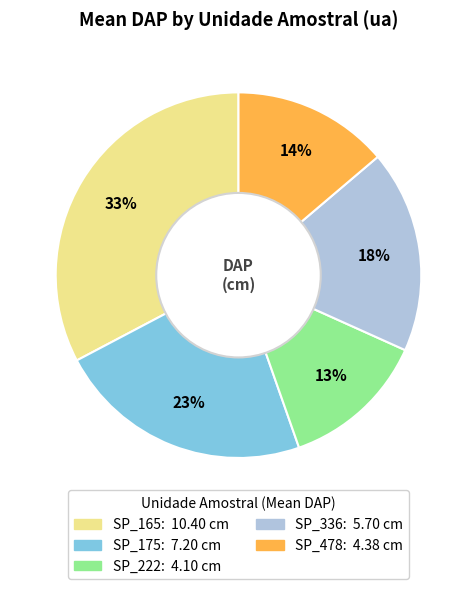

To the nearest percent, what percentage of the pie is SP_175?

23%